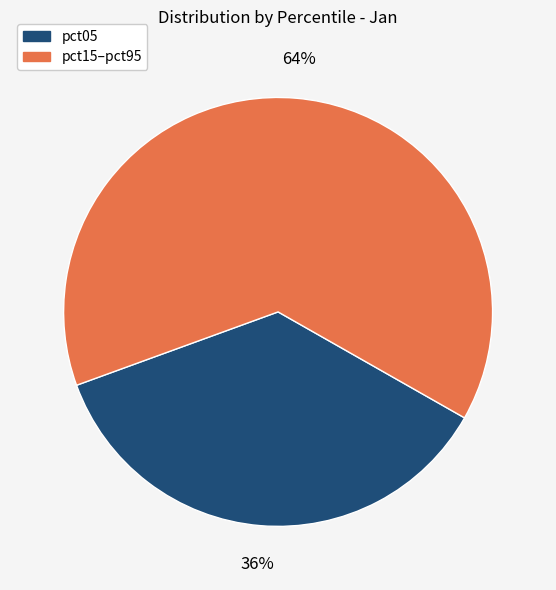

Is there any slice that represents more than half of the pie?

Yes